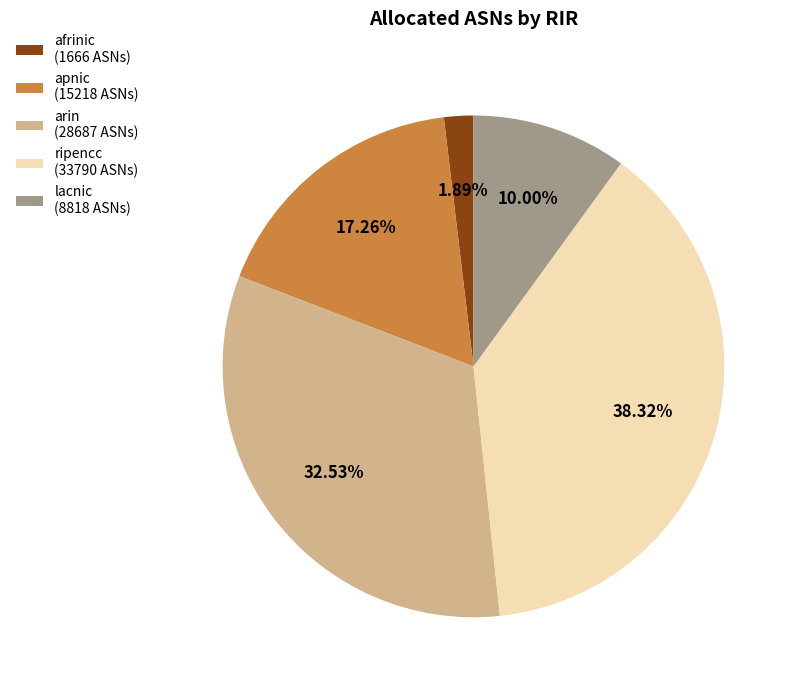

Rank the categories by value from lowest to highest.

afrinic, lacnic, apnic, arin, ripencc